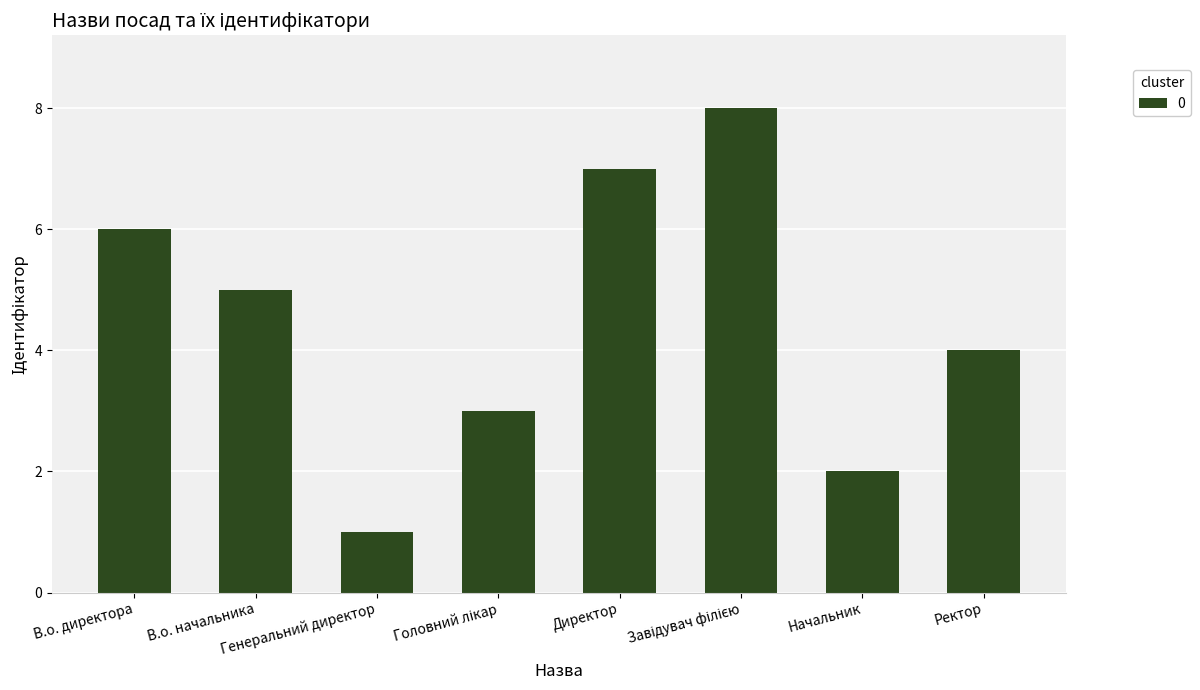

True or false: the data shows 5 at В.о. начальника.

True